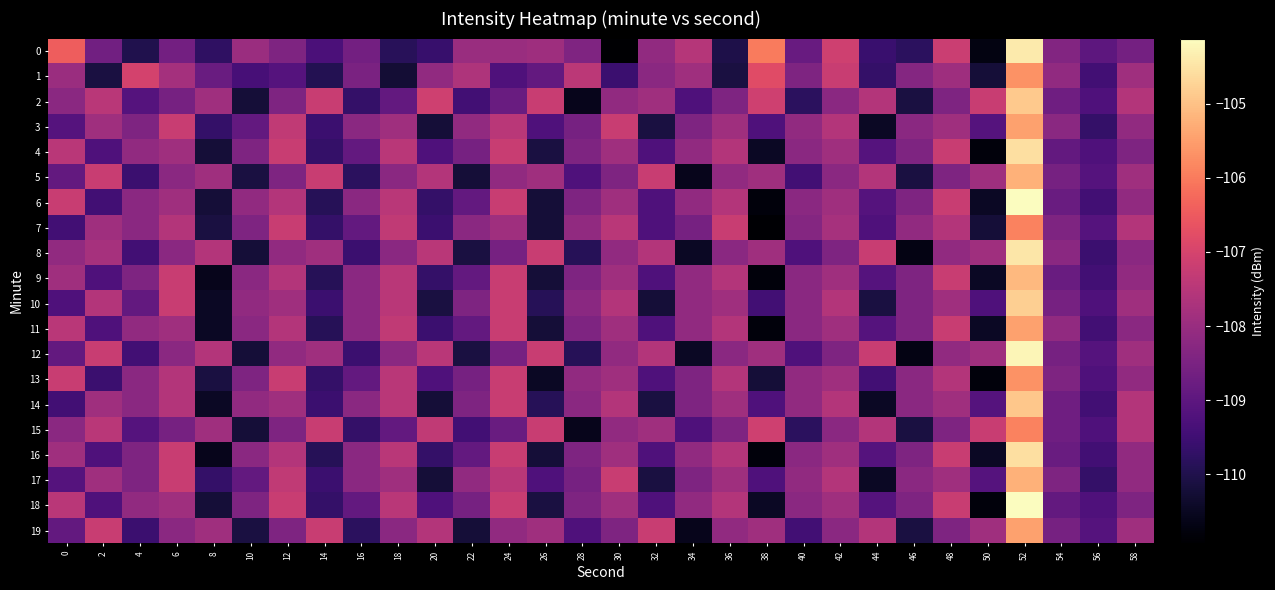

Reading left to right, list all the values displayed in this chart.

0: 0=-106.5	2=-108.7	4=-110.0	6=-108.6	8=-109.7	10=-108.0	12=-108.5	14=-109.3	16=-108.6	18=-109.9	20=-109.6	22=-108.0	24=-108.0	26=-107.9	28=-108.4	30=-110.9	32=-108.1	34=-107.6	36=-110.0	38=-106.0	40=-108.8	42=-107.1	44=-109.6	46=-109.8	48=-107.2	50=-110.7	52=-104.4	54=-108.4	56=-109.0	58=-108.6
1: 0=-108.0	2=-110.1	4=-107.0	6=-107.8	8=-108.8	10=-109.4	12=-109.1	14=-109.9	16=-108.5	18=-110.3	20=-108.1	22=-107.7	24=-109.2	26=-108.9	28=-107.4	30=-109.6	32=-108.2	34=-107.9	36=-110.1	38=-106.8	40=-108.5	42=-107.2	44=-109.7	46=-108.3	48=-107.9	50=-110.2	52=-105.7	54=-108.1	56=-109.5	58=-107.9
2: 0=-108.2	2=-107.5	4=-109.1	6=-108.6	8=-107.9	10=-110.2	12=-108.5	14=-107.2	16=-109.7	18=-108.9	20=-107.1	22=-109.5	24=-108.8	26=-107.2	28=-110.6	30=-108.1	32=-107.9	34=-109.2	36=-108.5	38=-107.1	40=-109.8	42=-108.2	44=-107.6	46=-110.1	48=-108.5	50=-107.2	52=-104.9	54=-108.7	56=-109.2	58=-107.6
3: 0=-109.1	2=-107.9	4=-108.5	6=-107.2	8=-109.7	10=-108.9	12=-107.3	14=-109.6	16=-108.2	18=-107.9	20=-110.2	22=-108.1	24=-107.5	26=-109.2	28=-108.6	30=-107.2	32=-110.1	34=-108.5	36=-107.9	38=-109.2	40=-108.1	42=-107.6	44=-110.5	46=-108.2	48=-107.9	50=-109.1	52=-105.5	54=-108.2	56=-109.7	58=-108.1
4: 0=-107.5	2=-109.2	4=-108.1	6=-107.9	8=-110.2	10=-108.5	12=-107.2	14=-109.7	16=-108.9	18=-107.5	20=-109.2	22=-108.6	24=-107.2	26=-110.1	28=-108.5	30=-107.9	32=-109.2	34=-108.1	36=-107.6	38=-110.5	40=-108.2	42=-107.9	44=-109.1	46=-108.5	48=-107.2	50=-110.8	52=-104.6	54=-108.9	56=-109.2	58=-108.5
5: 0=-108.9	2=-107.2	4=-109.6	6=-108.2	8=-107.9	10=-110.1	12=-108.5	14=-107.2	16=-109.8	18=-108.2	20=-107.6	22=-110.2	24=-108.1	26=-107.9	28=-109.2	30=-108.5	32=-107.2	34=-110.6	36=-108.1	38=-107.9	40=-109.5	42=-108.2	44=-107.6	46=-110.1	48=-108.5	50=-107.9	52=-105.2	54=-108.6	56=-109.1	58=-107.9
6: 0=-107.2	2=-109.5	4=-108.2	6=-107.9	8=-110.2	10=-108.1	12=-107.6	14=-109.9	16=-108.2	18=-107.5	20=-109.7	22=-108.9	24=-107.2	26=-110.2	28=-108.5	30=-107.9	32=-109.2	34=-108.1	36=-107.6	38=-110.8	40=-108.2	42=-107.9	44=-109.1	46=-108.5	48=-107.2	50=-110.5	52=-104.1	54=-108.8	56=-109.5	58=-108.1
7: 0=-109.5	2=-107.9	4=-108.2	6=-107.6	8=-110.1	10=-108.5	12=-107.2	14=-109.7	16=-108.9	18=-107.3	20=-109.6	22=-108.2	24=-107.9	26=-110.2	28=-108.1	30=-107.5	32=-109.2	34=-108.6	36=-107.2	38=-110.9	40=-108.3	42=-107.8	44=-109.2	46=-108.1	48=-107.6	50=-110.2	52=-105.9	54=-108.5	56=-109.1	58=-107.6
8: 0=-108.1	2=-107.8	4=-109.5	6=-108.2	8=-107.6	10=-110.2	12=-108.1	14=-107.9	16=-109.6	18=-108.2	20=-107.5	22=-110.1	24=-108.6	26=-107.2	28=-109.9	30=-108.1	32=-107.6	34=-110.5	36=-108.2	38=-107.9	40=-109.2	42=-108.5	44=-107.2	46=-110.7	48=-108.1	50=-107.9	52=-104.5	54=-108.2	56=-109.6	58=-108.2
9: 0=-107.9	2=-109.2	4=-108.5	6=-107.2	8=-110.6	10=-108.2	12=-107.6	14=-109.9	16=-108.2	18=-107.5	20=-109.7	22=-108.9	24=-107.2	26=-110.2	28=-108.5	30=-107.9	32=-109.2	34=-108.1	36=-107.6	38=-110.8	40=-108.2	42=-107.9	44=-109.1	46=-108.5	48=-107.2	50=-110.5	52=-105.1	54=-108.8	56=-109.5	58=-108.1
10: 0=-109.2	2=-107.6	4=-108.9	6=-107.2	8=-110.5	10=-108.1	12=-107.9	14=-109.6	16=-108.2	18=-107.5	20=-110.1	22=-108.5	24=-107.2	26=-109.9	28=-108.2	30=-107.6	32=-110.2	34=-108.1	36=-107.9	38=-109.5	40=-108.2	42=-107.6	44=-110.1	46=-108.5	48=-107.9	50=-109.2	52=-104.8	54=-108.6	56=-109.2	58=-107.9
11: 0=-107.5	2=-109.2	4=-108.1	6=-107.9	8=-110.5	10=-108.2	12=-107.6	14=-109.9	16=-108.2	18=-107.3	20=-109.6	22=-108.9	24=-107.2	26=-110.2	28=-108.5	30=-107.9	32=-109.2	34=-108.1	36=-107.6	38=-110.8	40=-108.2	42=-107.9	44=-109.1	46=-108.5	48=-107.2	50=-110.5	52=-105.5	54=-108.1	56=-109.5	58=-108.2
12: 0=-108.9	2=-107.2	4=-109.5	6=-108.2	8=-107.6	10=-110.2	12=-108.1	14=-107.9	16=-109.6	18=-108.2	20=-107.5	22=-110.1	24=-108.6	26=-107.2	28=-109.9	30=-108.1	32=-107.6	34=-110.5	36=-108.2	38=-107.9	40=-109.2	42=-108.5	44=-107.2	46=-110.7	48=-108.1	50=-107.9	52=-104.2	54=-108.6	56=-109.1	58=-107.9
13: 0=-107.2	2=-109.6	4=-108.2	6=-107.6	8=-110.1	10=-108.5	12=-107.2	14=-109.7	16=-108.9	18=-107.5	20=-109.2	22=-108.6	24=-107.2	26=-110.5	28=-108.1	30=-107.9	32=-109.2	34=-108.5	36=-107.6	38=-110.2	40=-108.1	42=-107.9	44=-109.5	46=-108.2	48=-107.6	50=-110.8	52=-105.7	54=-108.5	56=-109.2	58=-108.1
14: 0=-109.5	2=-107.9	4=-108.2	6=-107.6	8=-110.5	10=-108.1	12=-107.9	14=-109.6	16=-108.2	18=-107.5	20=-110.2	22=-108.5	24=-107.2	26=-109.9	28=-108.2	30=-107.6	32=-110.1	34=-108.5	36=-107.9	38=-109.2	40=-108.1	42=-107.6	44=-110.5	46=-108.2	48=-107.9	50=-109.1	52=-104.9	54=-108.7	56=-109.5	58=-107.6
15: 0=-108.2	2=-107.5	4=-109.1	6=-108.6	8=-107.9	10=-110.2	12=-108.5	14=-107.2	16=-109.7	18=-108.9	20=-107.3	22=-109.5	24=-108.8	26=-107.2	28=-110.6	30=-108.1	32=-107.9	34=-109.2	36=-108.5	38=-107.1	40=-109.8	42=-108.2	44=-107.6	46=-110.1	48=-108.5	50=-107.2	52=-105.9	54=-108.7	56=-109.2	58=-107.6
16: 0=-107.9	2=-109.2	4=-108.5	6=-107.2	8=-110.6	10=-108.2	12=-107.6	14=-109.9	16=-108.2	18=-107.5	20=-109.7	22=-108.9	24=-107.2	26=-110.2	28=-108.5	30=-107.9	32=-109.2	34=-108.1	36=-107.6	38=-110.8	40=-108.2	42=-107.9	44=-109.1	46=-108.5	48=-107.2	50=-110.5	52=-104.6	54=-108.8	56=-109.5	58=-108.1
17: 0=-109.1	2=-107.9	4=-108.5	6=-107.2	8=-109.7	10=-108.9	12=-107.3	14=-109.6	16=-108.2	18=-107.9	20=-110.2	22=-108.1	24=-107.5	26=-109.2	28=-108.6	30=-107.2	32=-110.1	34=-108.5	36=-107.9	38=-109.2	40=-108.1	42=-107.6	44=-110.5	46=-108.2	48=-107.9	50=-109.1	52=-105.2	54=-108.5	56=-109.7	58=-108.1
18: 0=-107.5	2=-109.2	4=-108.1	6=-107.9	8=-110.2	10=-108.5	12=-107.2	14=-109.7	16=-108.9	18=-107.5	20=-109.2	22=-108.6	24=-107.2	26=-110.1	28=-108.5	30=-107.9	32=-109.2	34=-108.1	36=-107.6	38=-110.5	40=-108.2	42=-107.9	44=-109.1	46=-108.5	48=-107.2	50=-110.8	52=-104.1	54=-108.9	56=-109.2	58=-108.5
19: 0=-108.9	2=-107.2	4=-109.6	6=-108.2	8=-107.9	10=-110.1	12=-108.5	14=-107.2	16=-109.8	18=-108.2	20=-107.6	22=-110.2	24=-108.1	26=-107.9	28=-109.2	30=-108.5	32=-107.2	34=-110.6	36=-108.1	38=-107.9	40=-109.5	42=-108.2	44=-107.6	46=-110.1	48=-108.5	50=-107.9	52=-105.5	54=-108.6	56=-109.1	58=-107.9